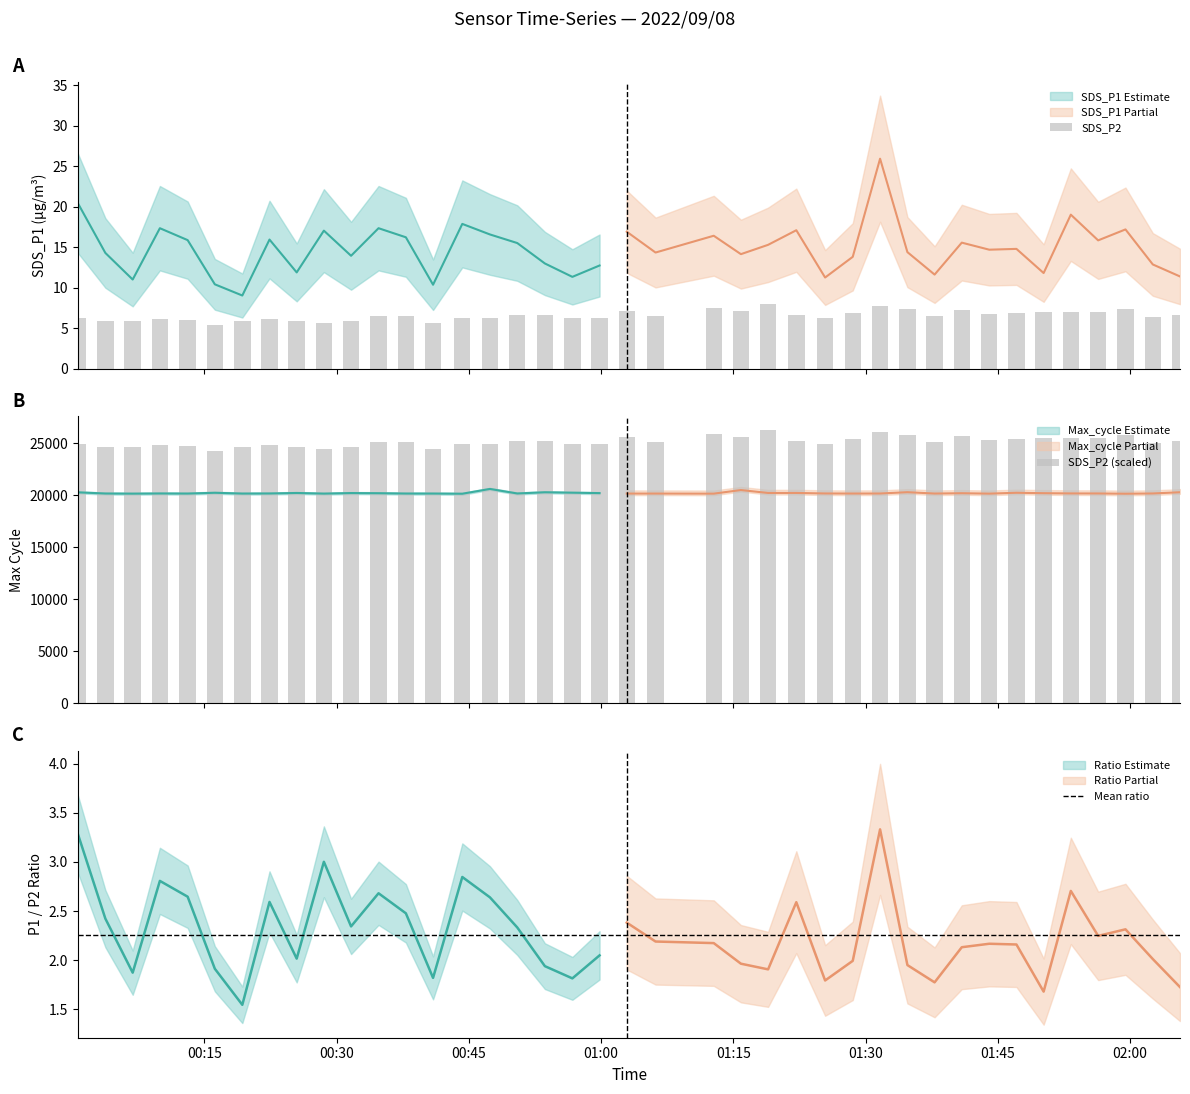

What value does the Max_cycle series have at 32?

20160.0